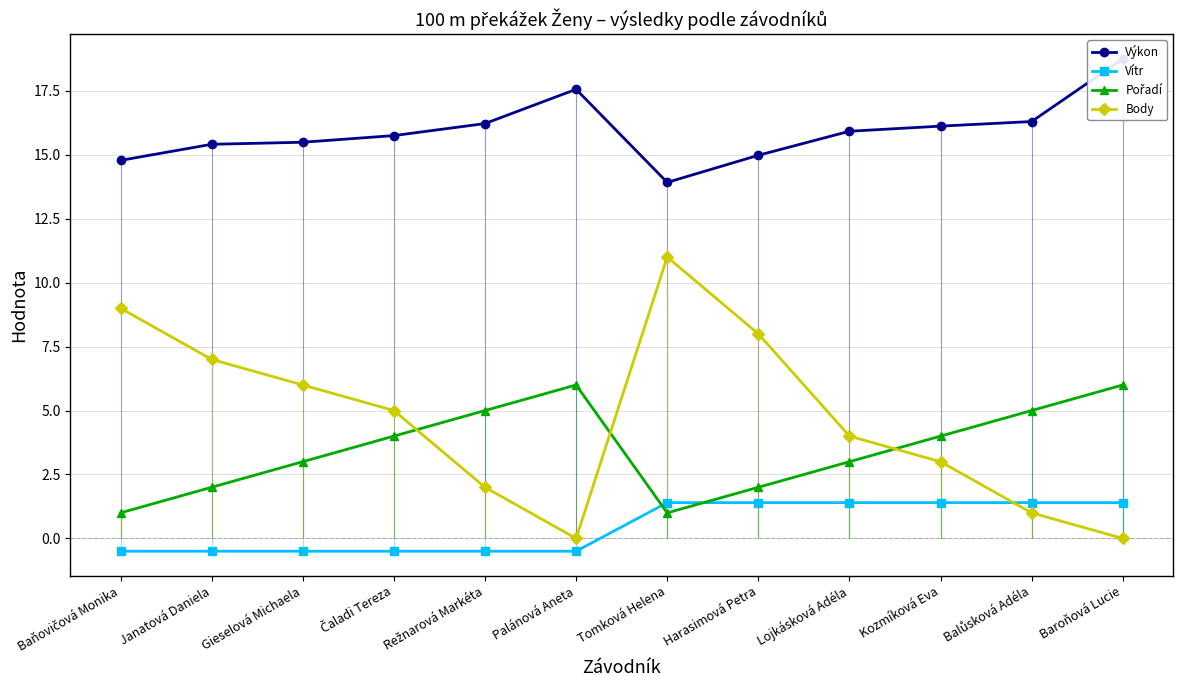

What is the difference between the maximum and minimum values in the Výkon series?

4.8